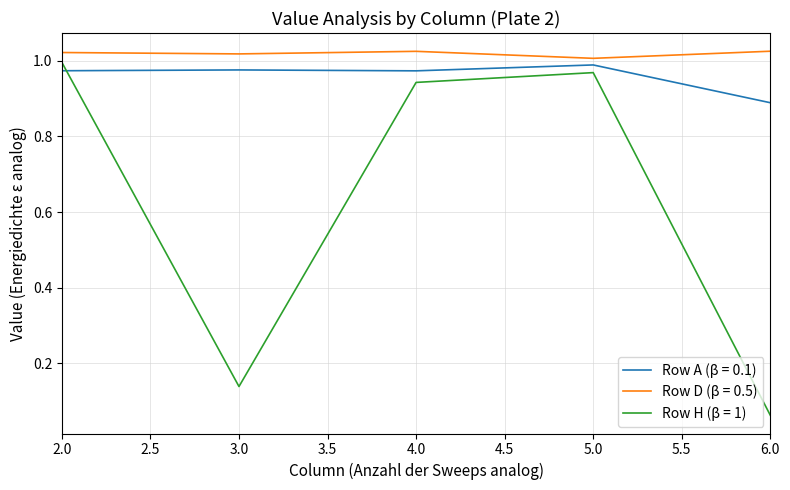

Which series changed the most between 5.0 and 6.0?

Row H (β = 1)